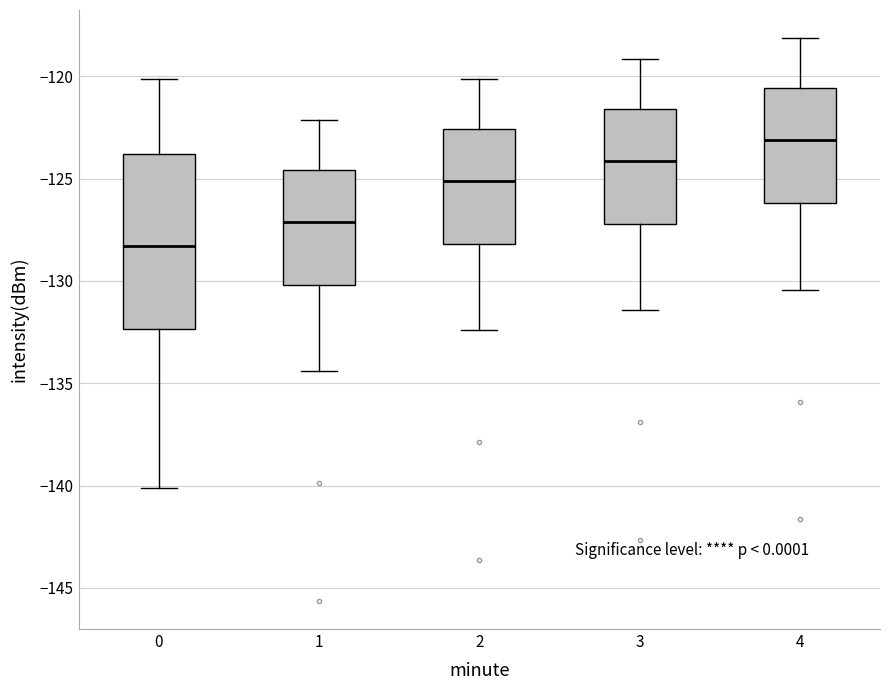

Reading left to right, read every box against the y-axis: the position of its median line, the range the box covers, and the ends of its whiskers. The values are not printed on the chart, so give them approximately, as read against the axis.

0: median -128.5, box -132.5 to -124.0, whiskers -140.0 to -120.0
1: median -127.0, box -130.0 to -124.5, whiskers -134.5 to -122.0
2: median -125.0, box -128.0 to -122.5, whiskers -132.5 to -120.0
3: median -124.0, box -127.0 to -121.5, whiskers -131.5 to -119.0
4: median -123.0, box -126.0 to -120.5, whiskers -130.5 to -118.0